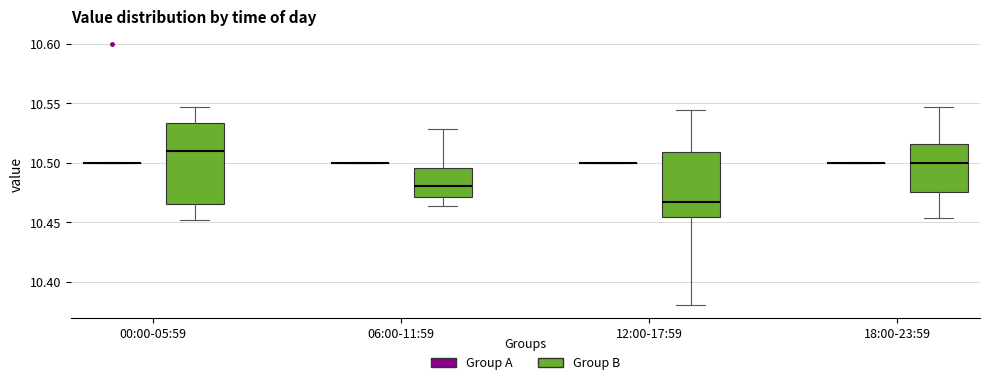

Which box is the tallest, from its lower edge to its upper edge?

00:00-05:59 (Group B)